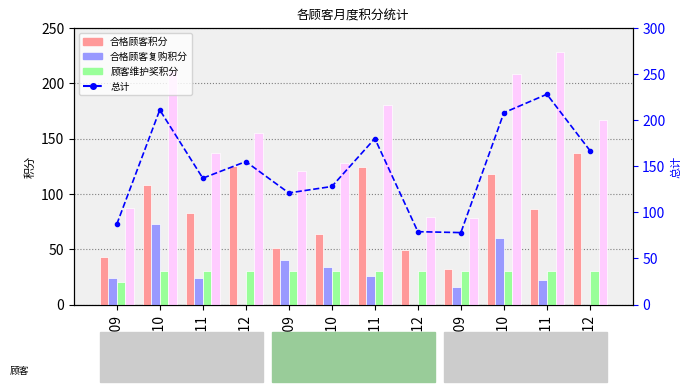

What is the difference between the maximum and second lowest values in the 总计 series?

149